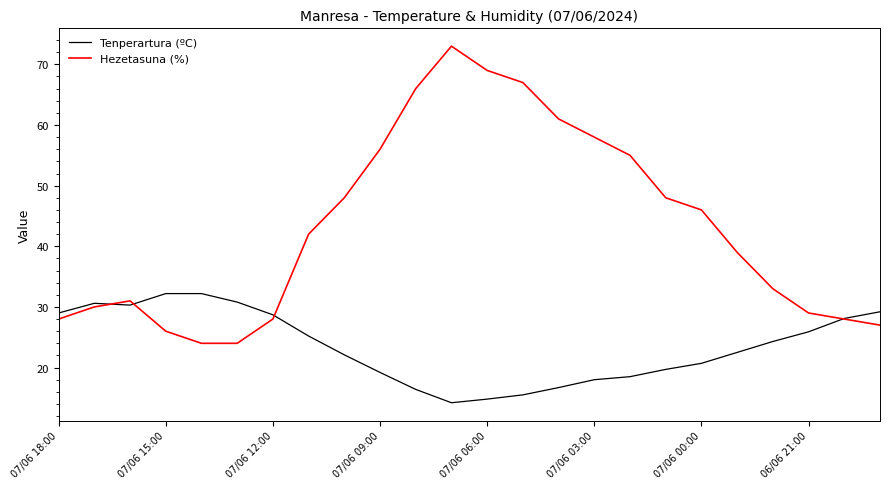

What is the difference between the maximum and minimum values in the Hezetasuna (%) series?

49.0